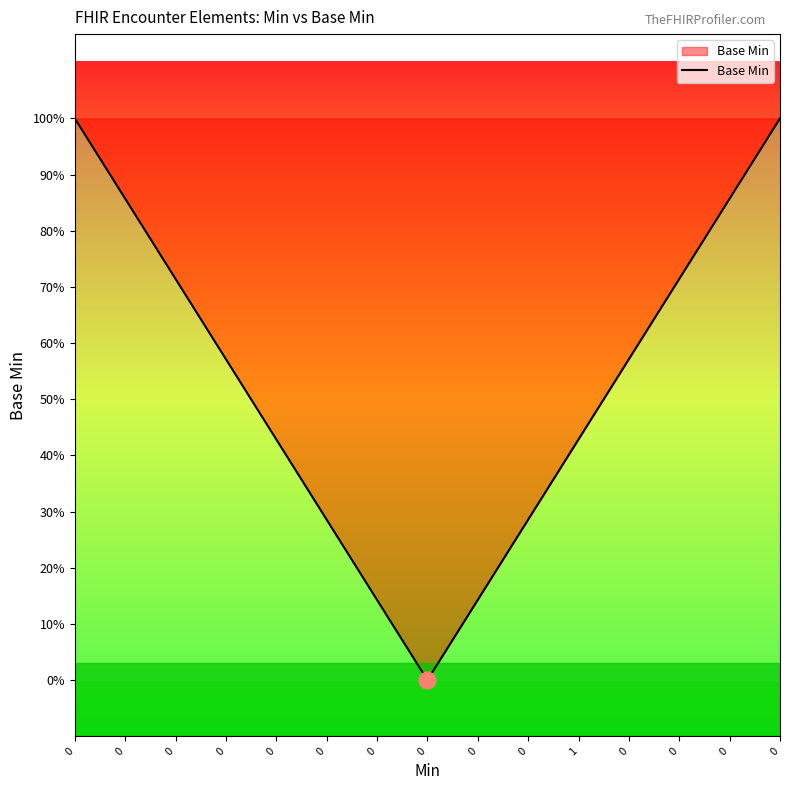

Is this an area chart (filled region under the line)?

Yes